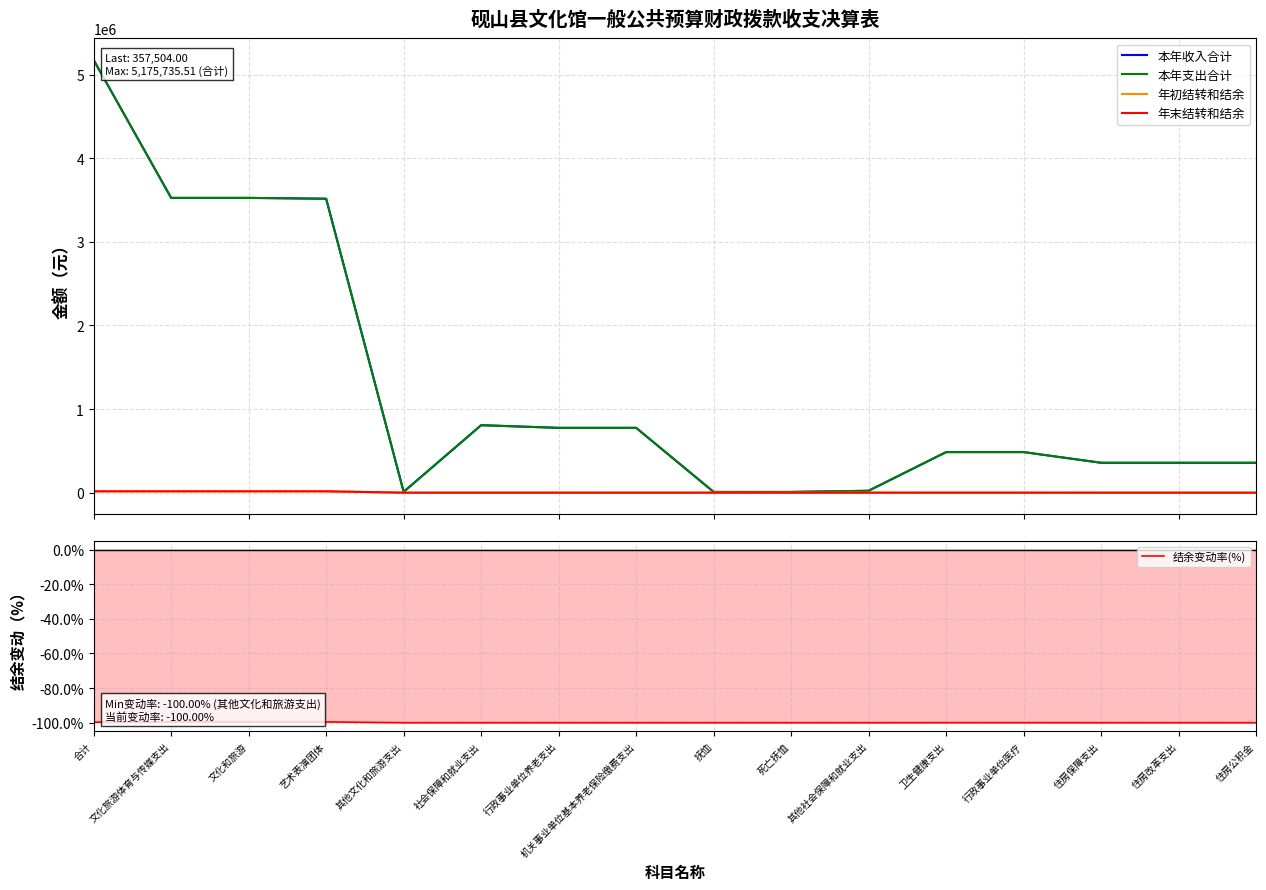

What is the maximum value shown in the chart?

5175735.5